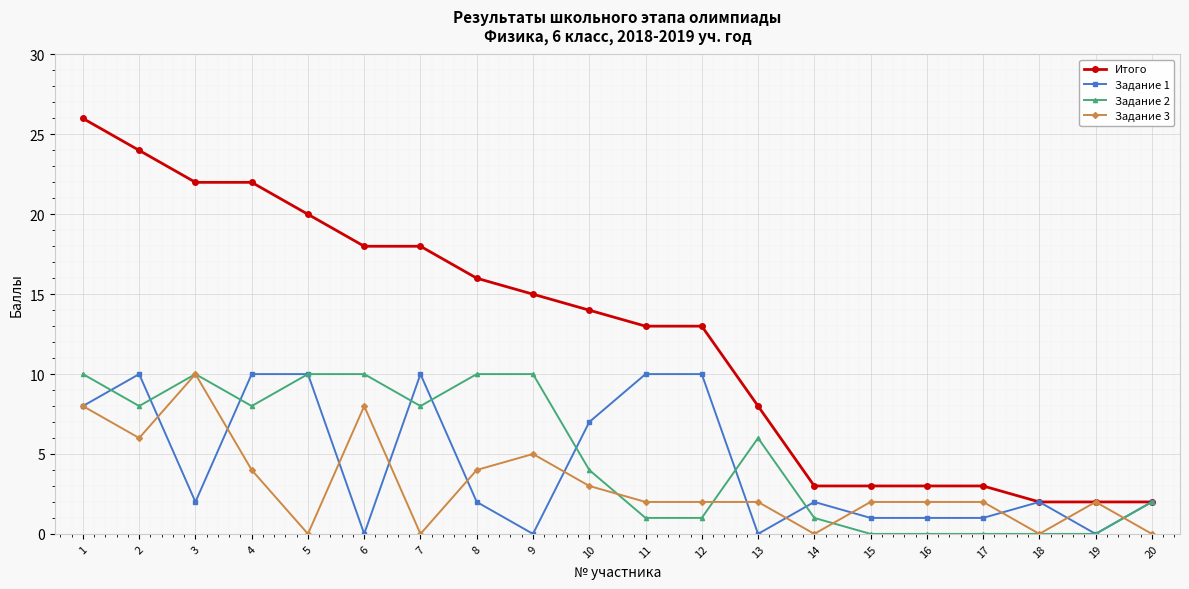

Reading left to right, what are all the values shown in this chart?

Итого: 26	24	22	22	20	18	18	16	15	14	13	13	8	3	3	3	3	2	2	2
Задание 1: 8	10	2	10	10	0	10	2	0	7	10	10	0	2	1	1	1	2	0	2
Задание 2: 10	8	10	8	10	10	8	10	10	4	1	1	6	1	0	0	0	0	0	2
Задание 3: 8	6	10	4	0	8	0	4	5	3	2	2	2	0	2	2	2	0	2	0